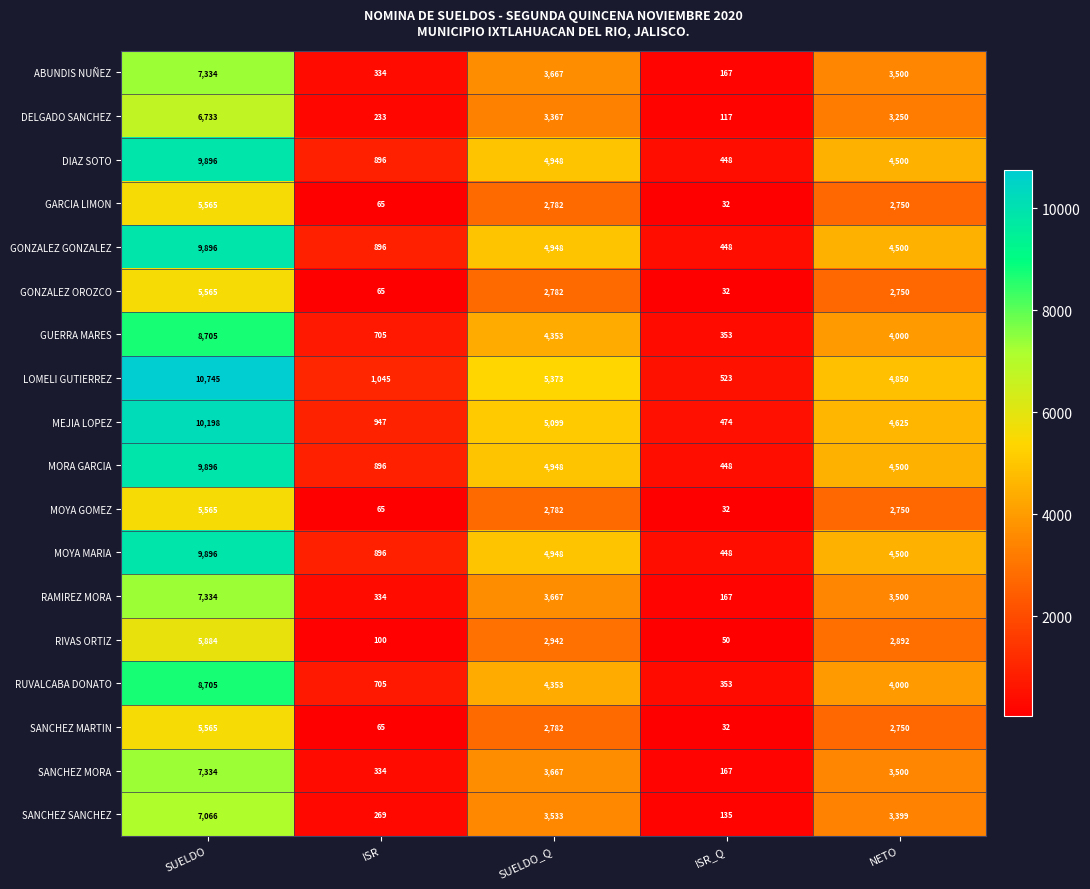

Which series has the widest spread of values?

LOMELI GUTIERREZ